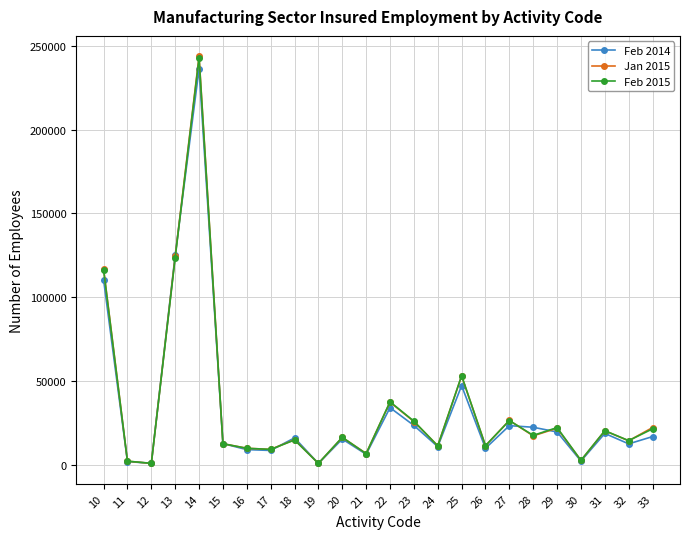

True or false: Feb 2014 has more than 0 interior local peaks.

True